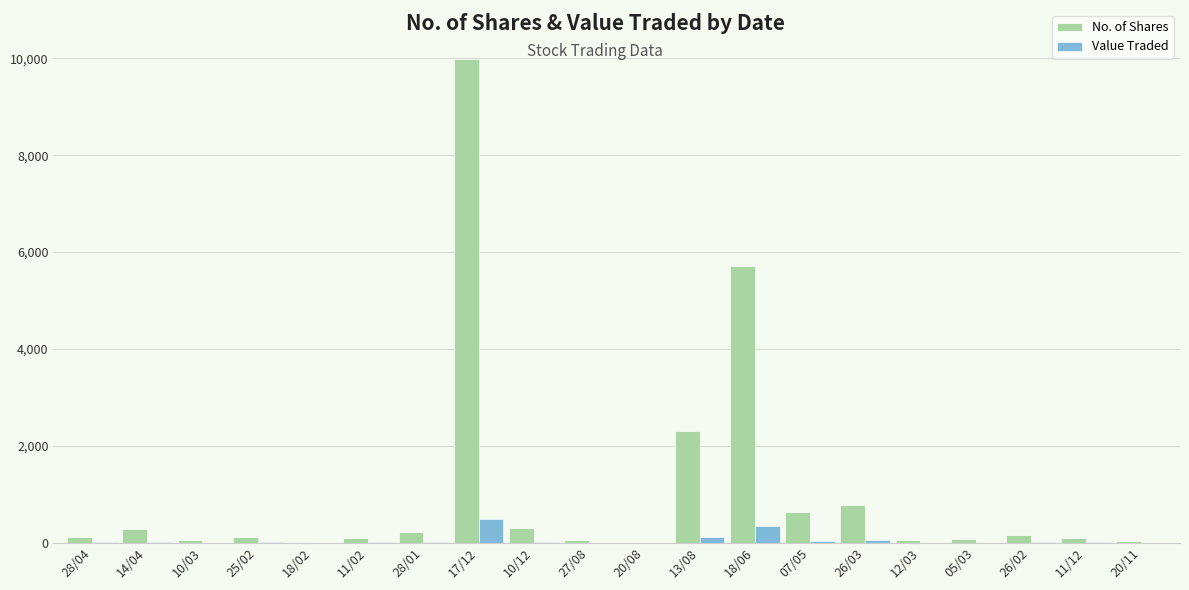

Between 13/08 and 26/03, which series saw the biggest shift?

No. of Shares